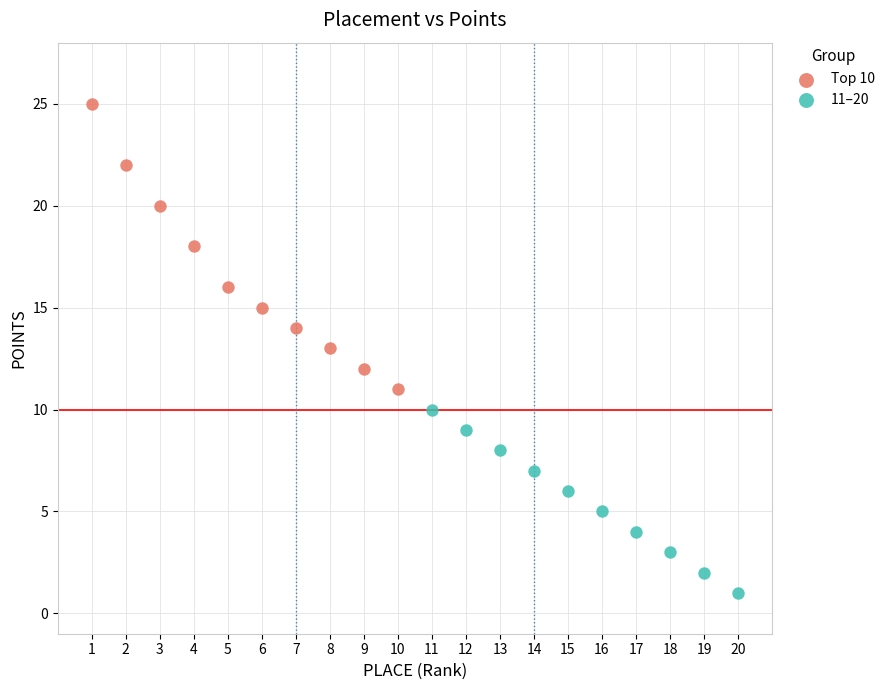

Which series has the widest spread of Y values?

Top 10